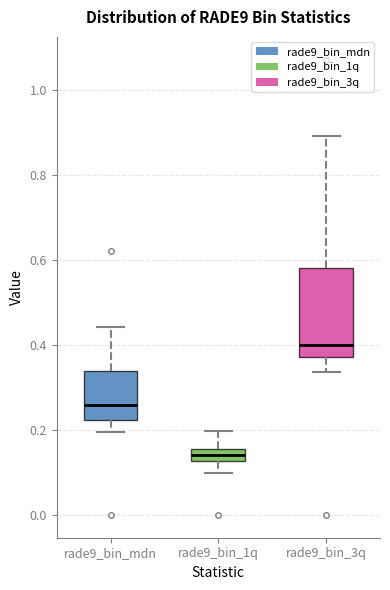

Which box's median line is the lowest?

rade9_bin_1q